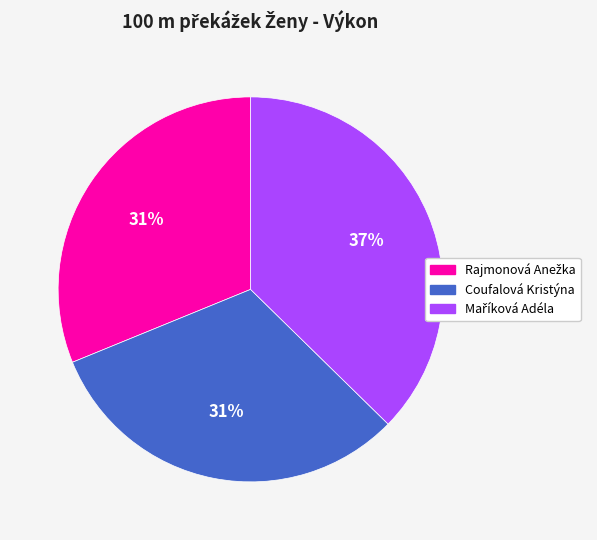

Is there a majority slice in this chart?

No